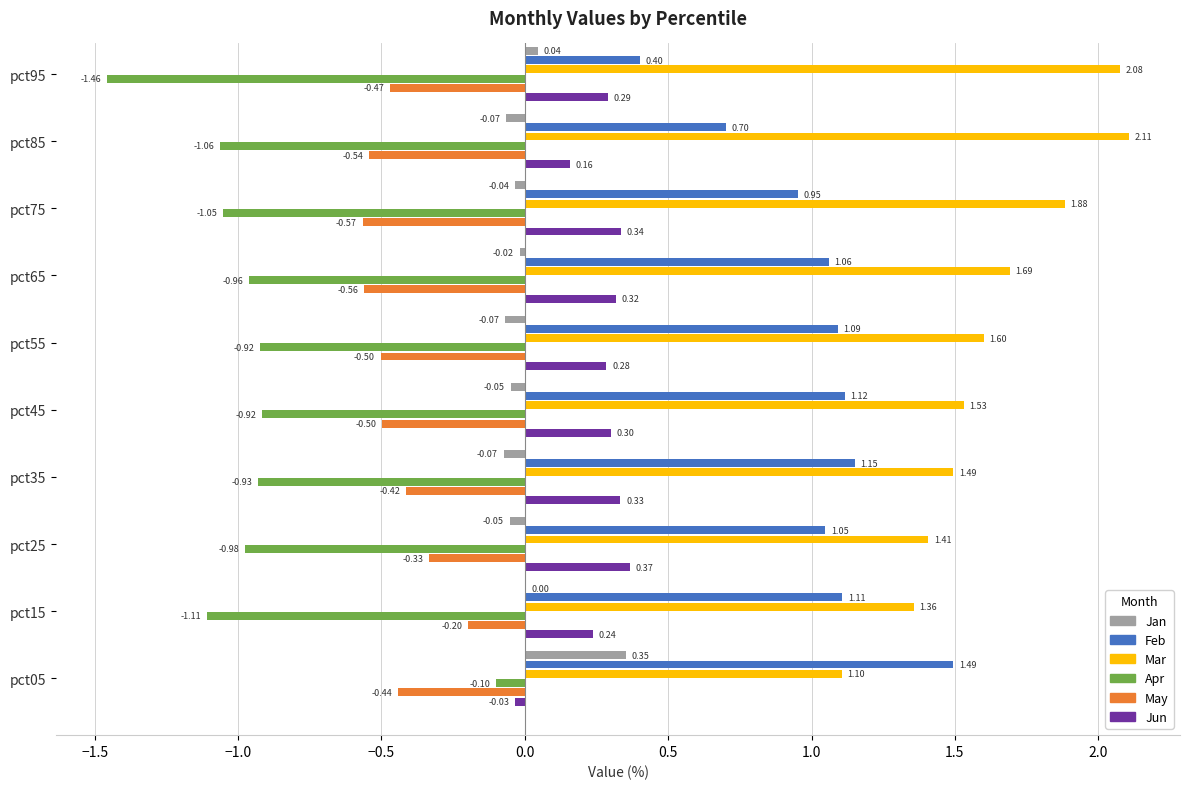

Which series has the largest total across all categories?

Mar